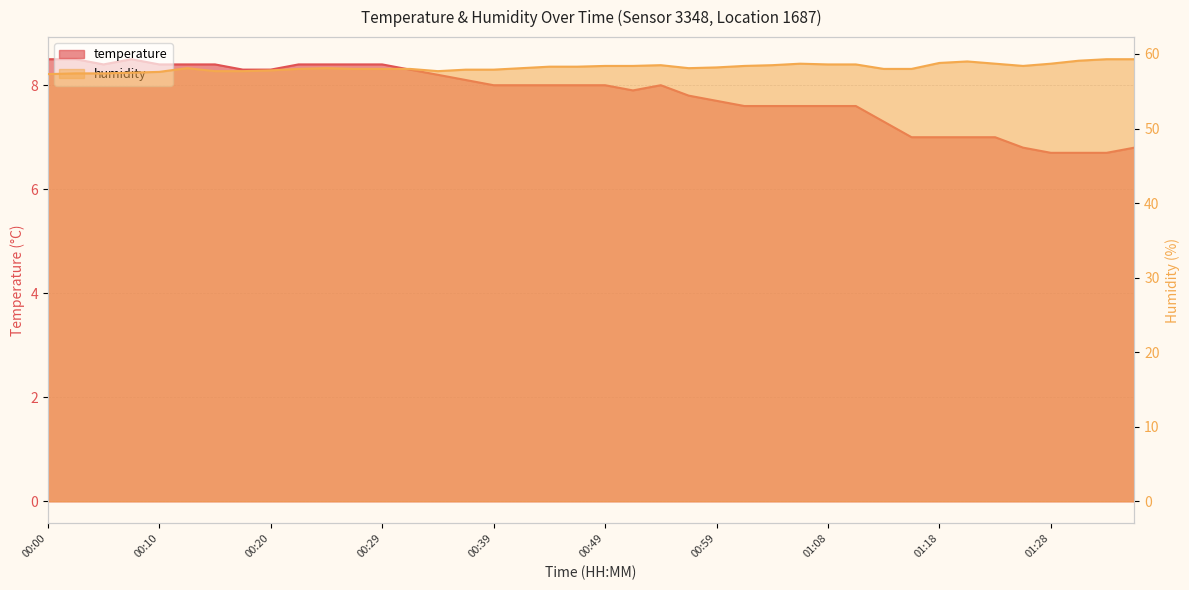

Is it true that temperature equals 13.1 at 00:51?

False